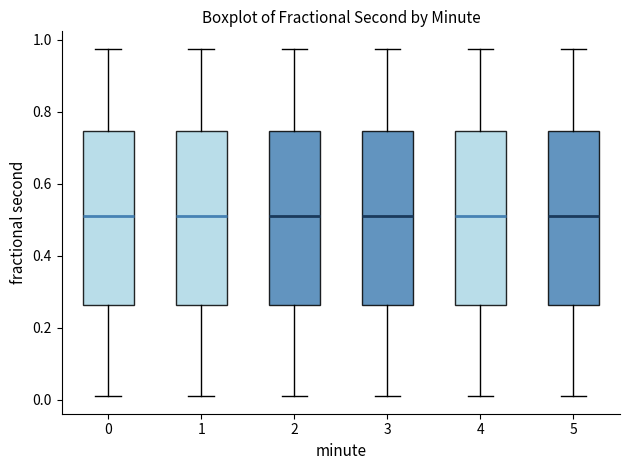

Reading left to right, transcribe this box plot: for each box, give where its median line is, the range the box spans, and where its two whiskers end, as read against the y-axis. The values are not printed on the chart, so give them approximately, as read against the axis.

0: median 0.52, box 0.26 to 0.74, whiskers 0.00 to 0.98
1: median 0.52, box 0.26 to 0.74, whiskers 0.00 to 0.98
2: median 0.52, box 0.26 to 0.74, whiskers 0.00 to 0.98
3: median 0.52, box 0.26 to 0.74, whiskers 0.00 to 0.98
4: median 0.52, box 0.26 to 0.74, whiskers 0.00 to 0.98
5: median 0.52, box 0.26 to 0.74, whiskers 0.00 to 0.98